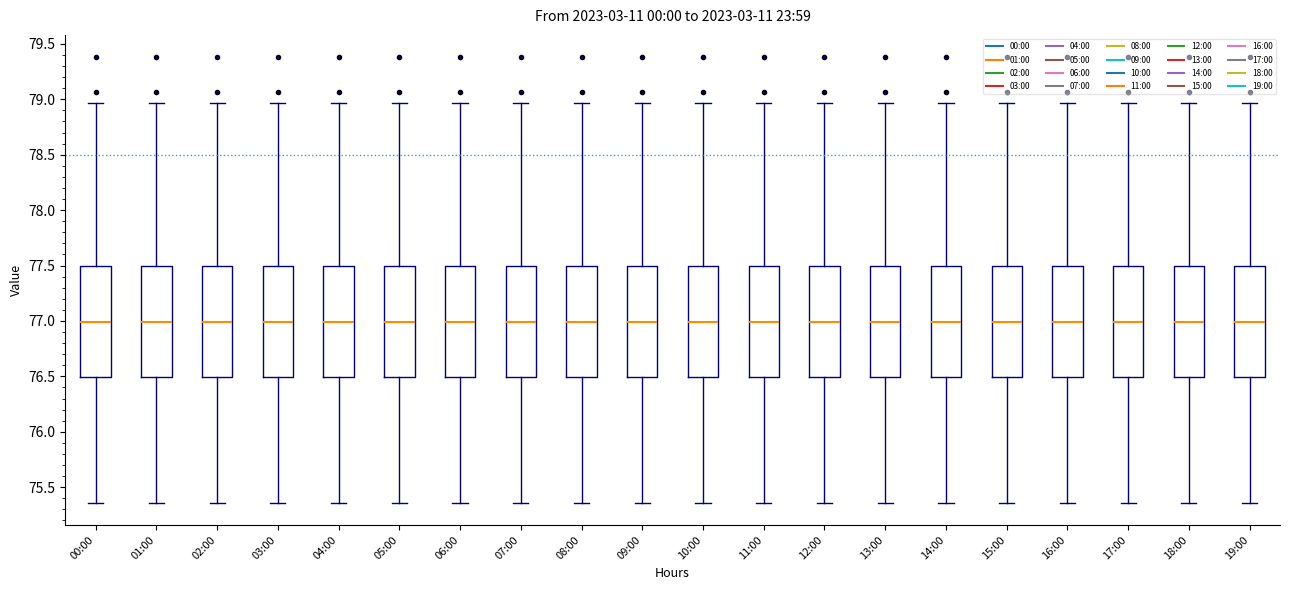

Reading left to right, transcribe this box plot: for each box, give where its median line is, the range the box spans, and where its two whiskers end, as read against the y-axis. The values are not printed on the chart, so give them approximately, as read against the axis.

00:00: median 77.00, box 76.50 to 77.50, whiskers 75.35 to 78.95
01:00: median 77.00, box 76.50 to 77.50, whiskers 75.35 to 78.95
02:00: median 77.00, box 76.50 to 77.50, whiskers 75.35 to 78.95
03:00: median 77.00, box 76.50 to 77.50, whiskers 75.35 to 78.95
04:00: median 77.00, box 76.50 to 77.50, whiskers 75.35 to 78.95
05:00: median 77.00, box 76.50 to 77.50, whiskers 75.35 to 78.95
06:00: median 77.00, box 76.50 to 77.50, whiskers 75.35 to 78.95
07:00: median 77.00, box 76.50 to 77.50, whiskers 75.35 to 78.95
08:00: median 77.00, box 76.50 to 77.50, whiskers 75.35 to 78.95
09:00: median 77.00, box 76.50 to 77.50, whiskers 75.35 to 78.95
10:00: median 77.00, box 76.50 to 77.50, whiskers 75.35 to 78.95
11:00: median 77.00, box 76.50 to 77.50, whiskers 75.35 to 78.95
12:00: median 77.00, box 76.50 to 77.50, whiskers 75.35 to 78.95
13:00: median 77.00, box 76.50 to 77.50, whiskers 75.35 to 78.95
14:00: median 77.00, box 76.50 to 77.50, whiskers 75.35 to 78.95
15:00: median 77.00, box 76.50 to 77.50, whiskers 75.35 to 78.95
16:00: median 77.00, box 76.50 to 77.50, whiskers 75.35 to 78.95
17:00: median 77.00, box 76.50 to 77.50, whiskers 75.35 to 78.95
18:00: median 77.00, box 76.50 to 77.50, whiskers 75.35 to 78.95
19:00: median 77.00, box 76.50 to 77.50, whiskers 75.35 to 78.95